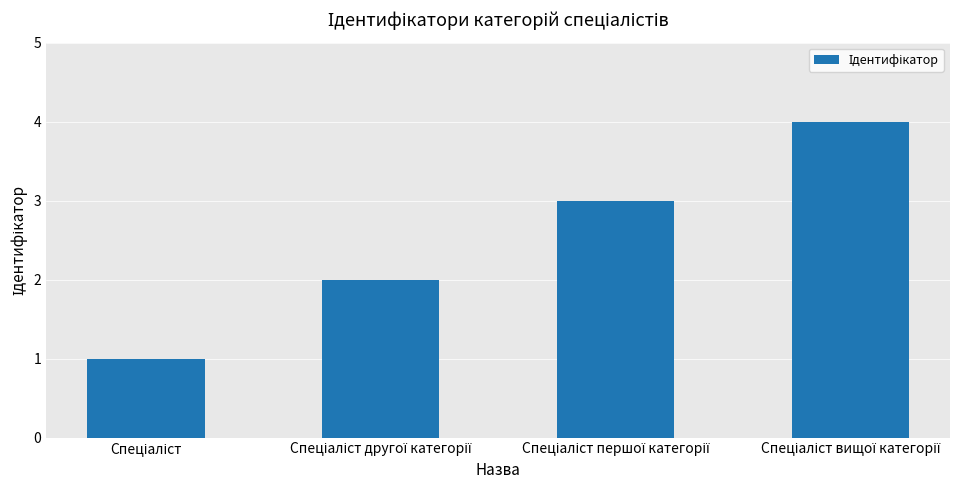

How many distinct data groups are displayed?

1